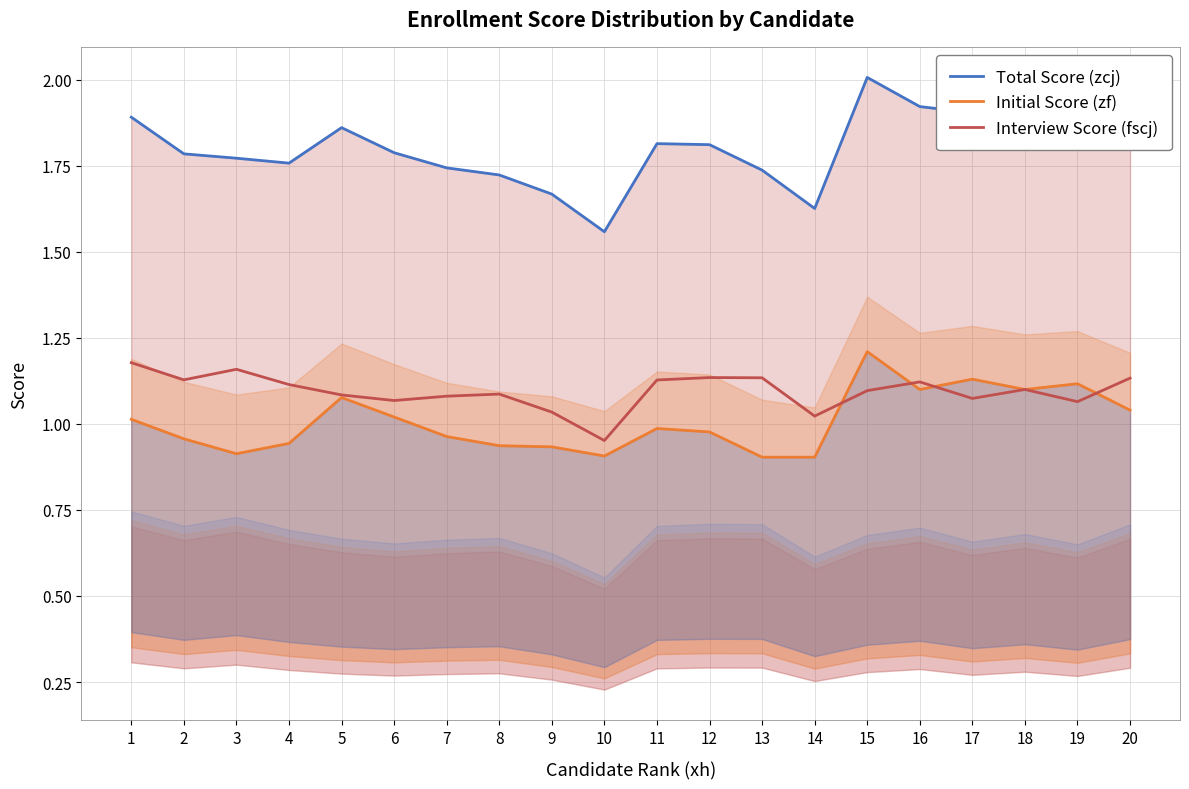

What is the value of the Initial Score (zf) point at the 6th from the left?

1.0